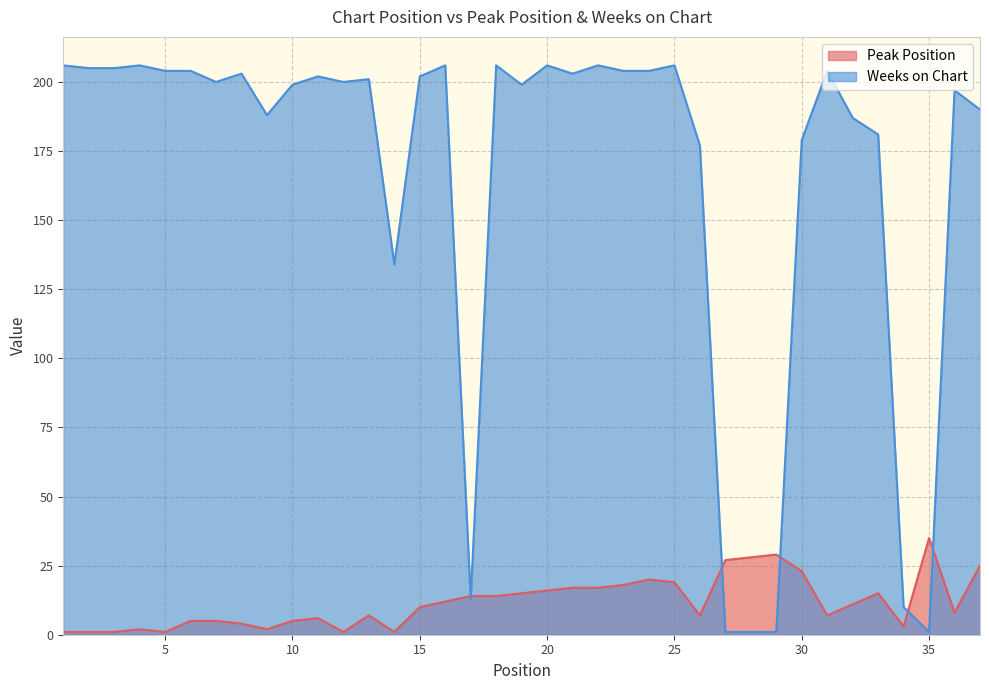

Which series has the largest total across all categories?

Weeks on Chart